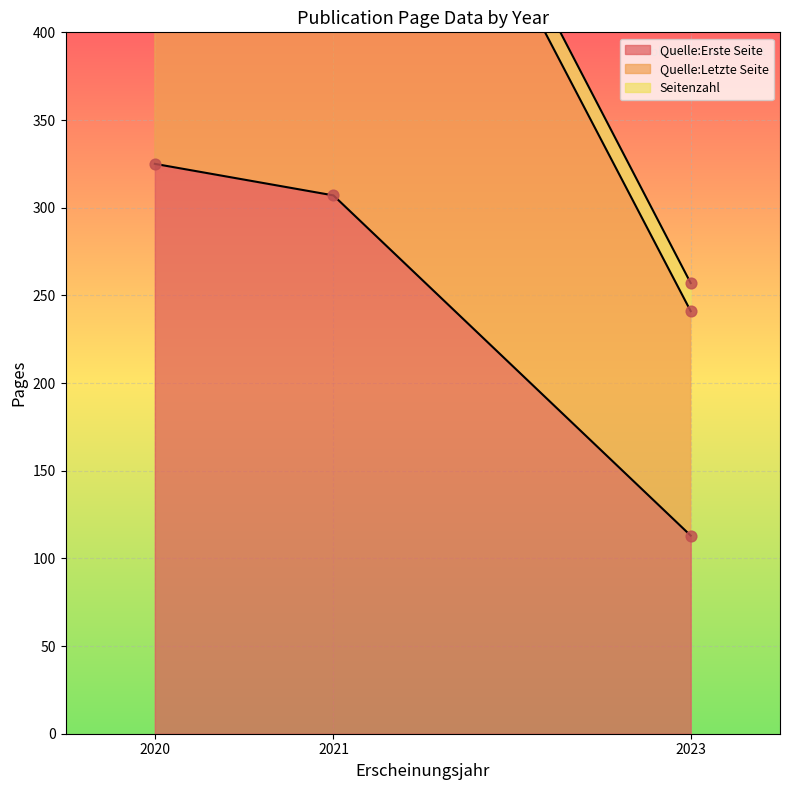

Which series reaches the maximum Y coordinate?

Quelle:Letzte Seite